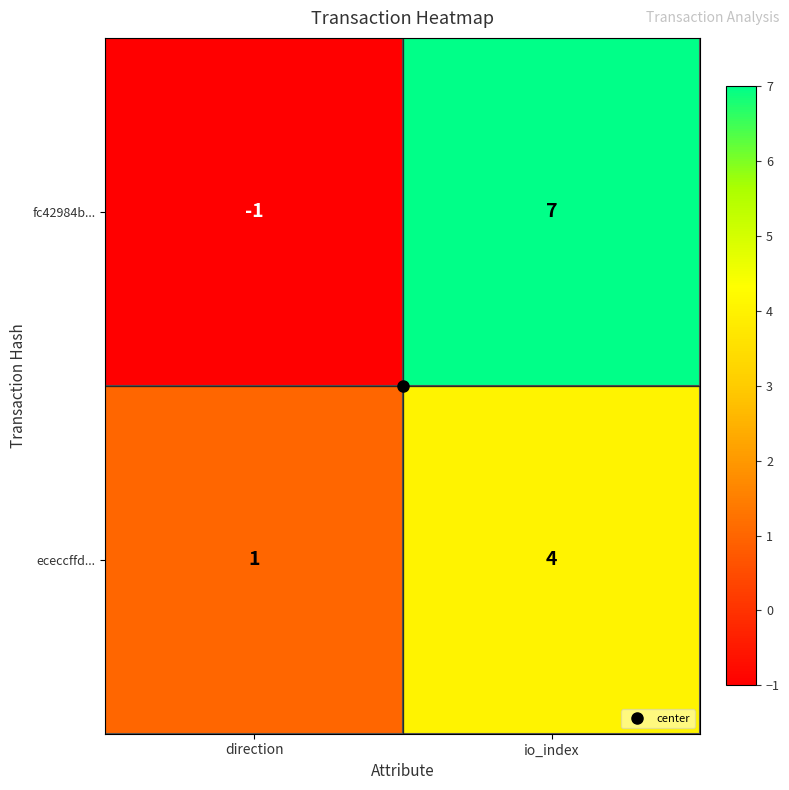

What value does the ececcffd... series have at io_index?

4